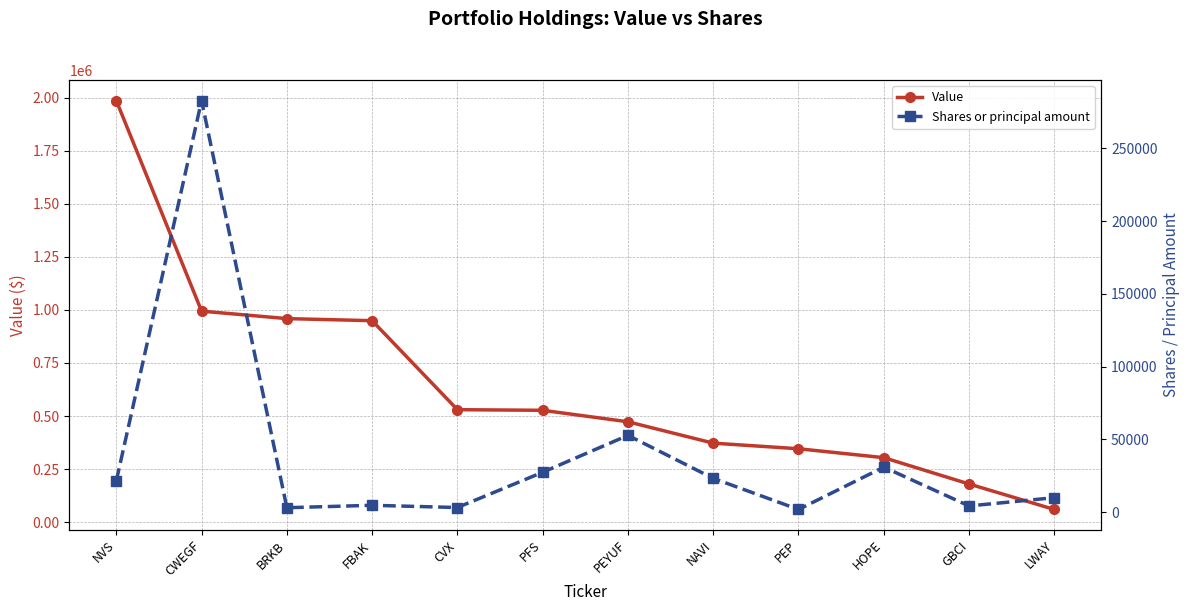

True or false: Shares or principal amount has more than 2 points higher than both neighbors.

True